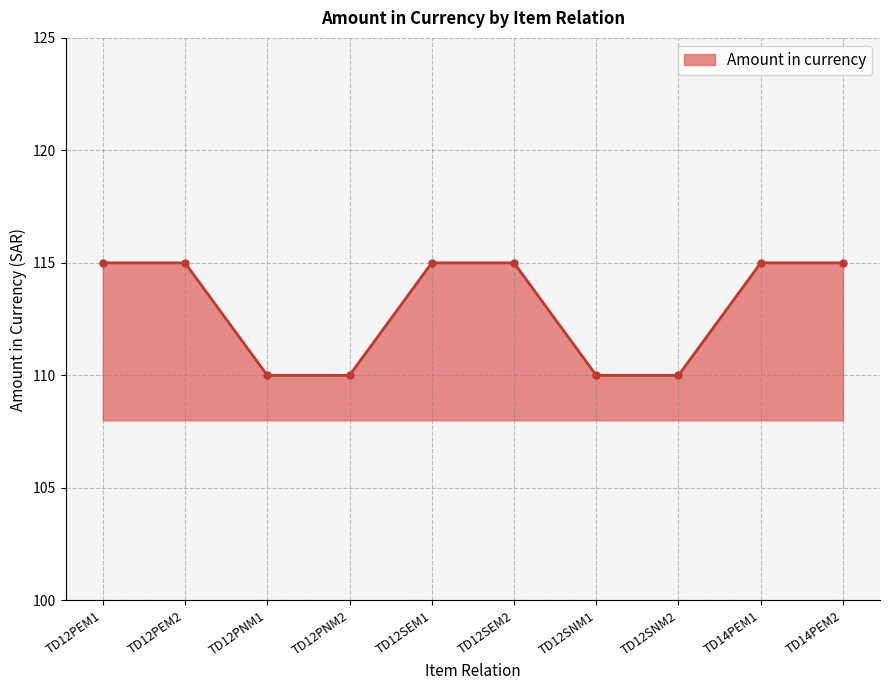

What is the minimum value shown in the chart?

110